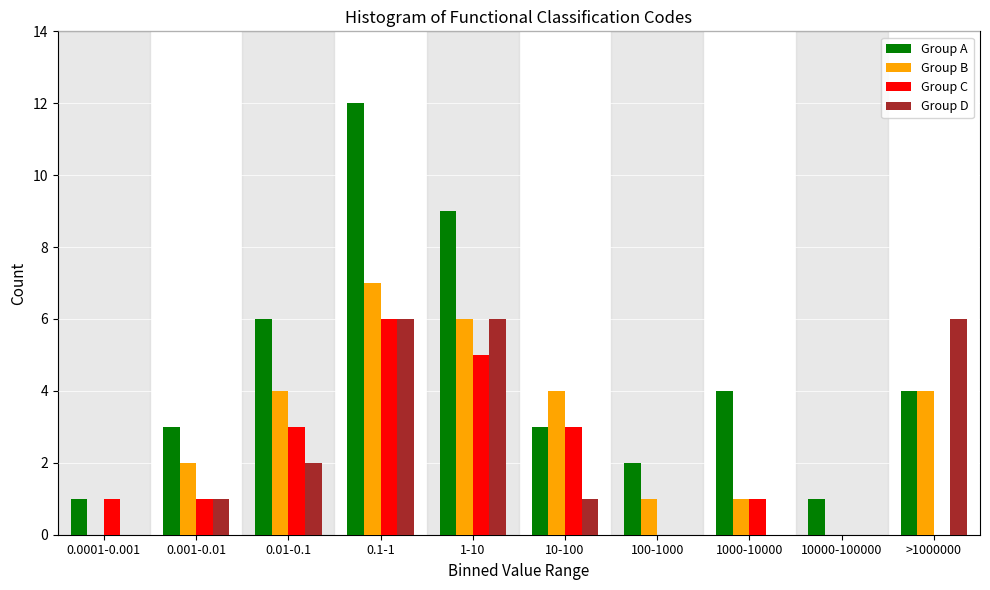

What is the maximum value for Group C?

6